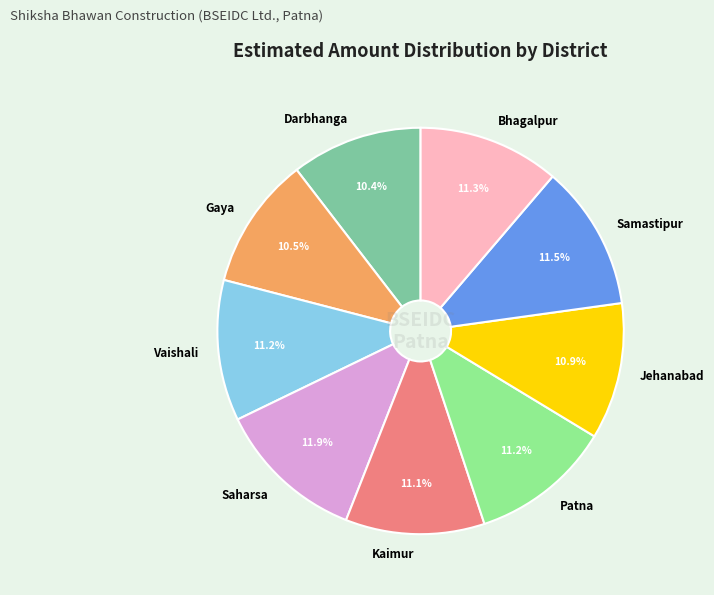

To the nearest percent, what portion does Saharsa represent?

12%